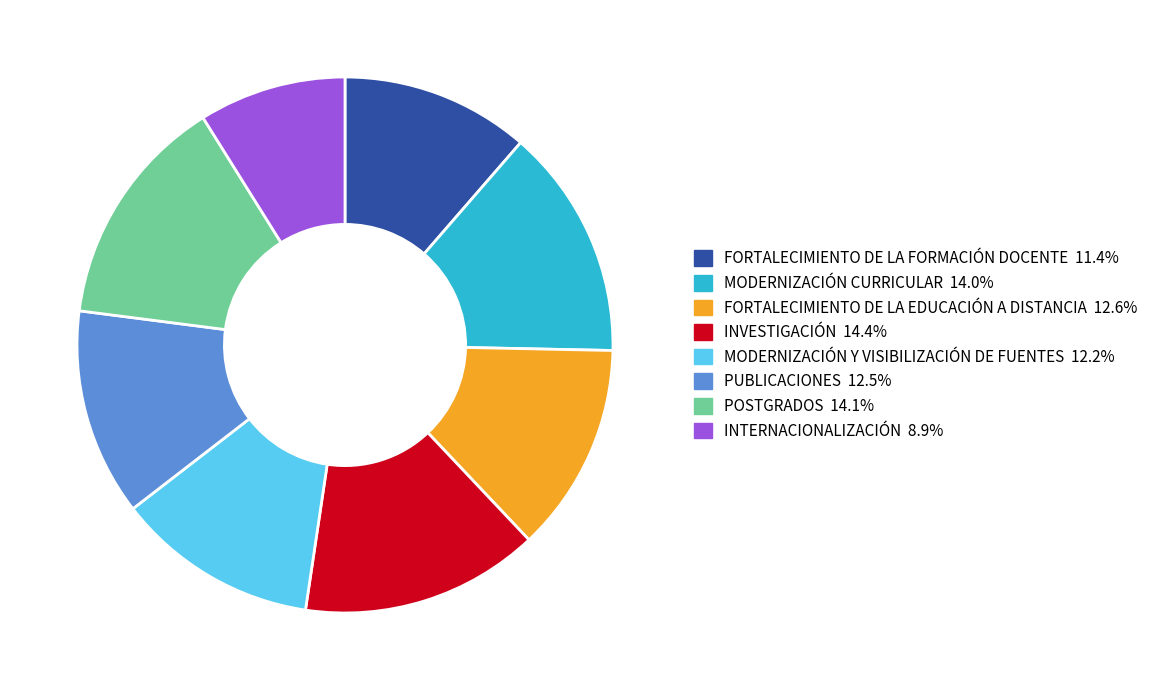

Is the sum of MODERNIZACIÓN Y VISIBILIZACIÓN DE FUENTES and FORTALECIMIENTO DE LA EDUCACIÓN A DISTANCIA greater than half?

No